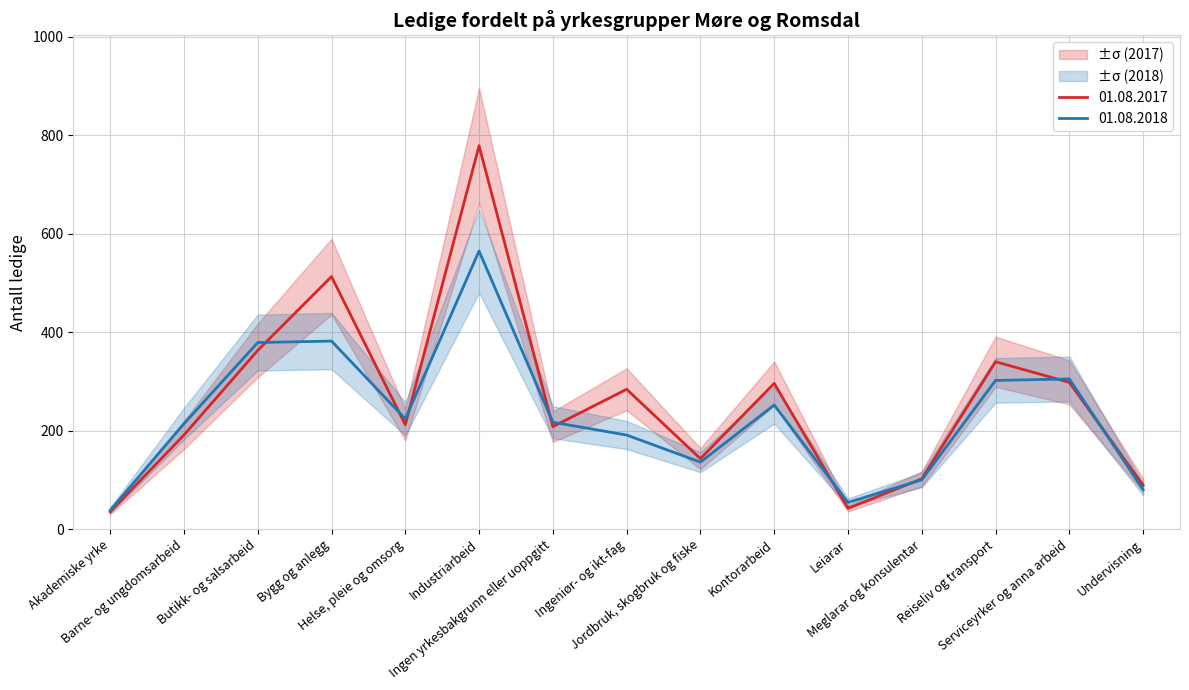

How many data points in 01.08.2018 are above 217?

7